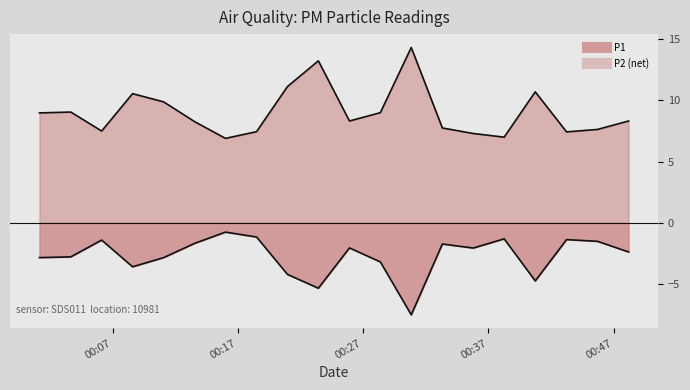

What position from the left is 00:07?

1